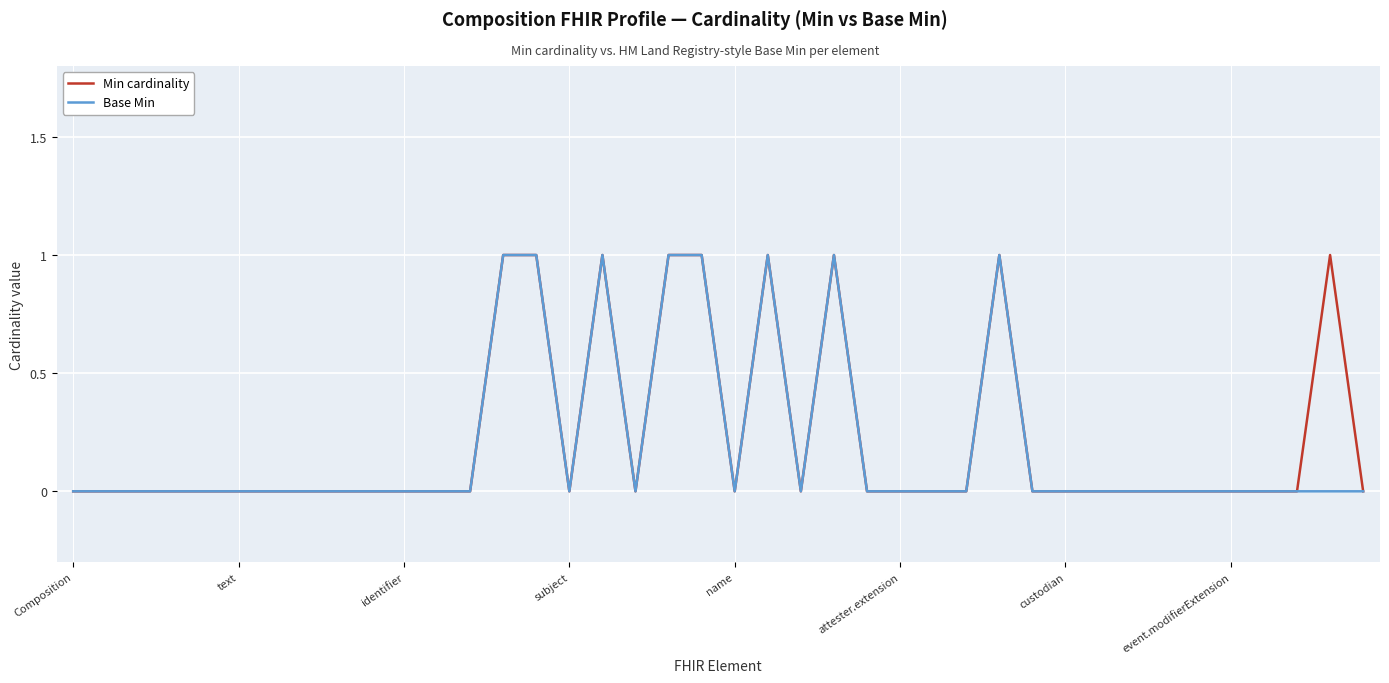

What are all the series names shown in the legend?

Min cardinality, Base Min